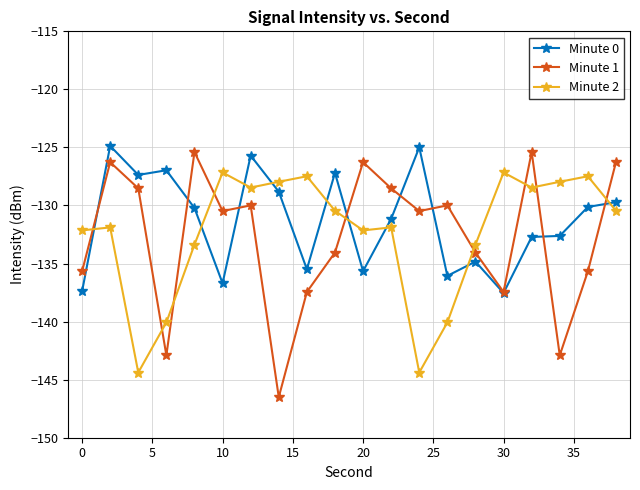

True or false: Minute 0 has more than 1 points higher than both neighbors.

True